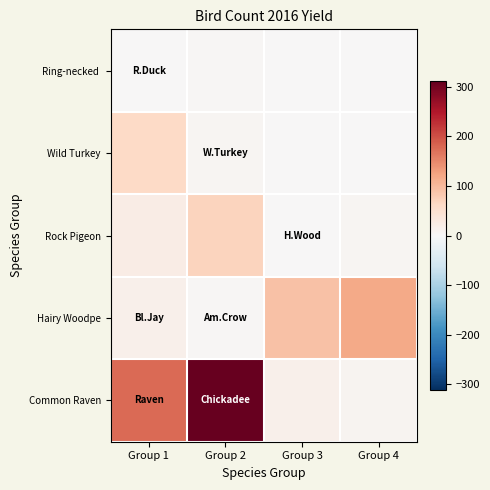

Which has a higher value, Group 1 or Group 2?

Group 2